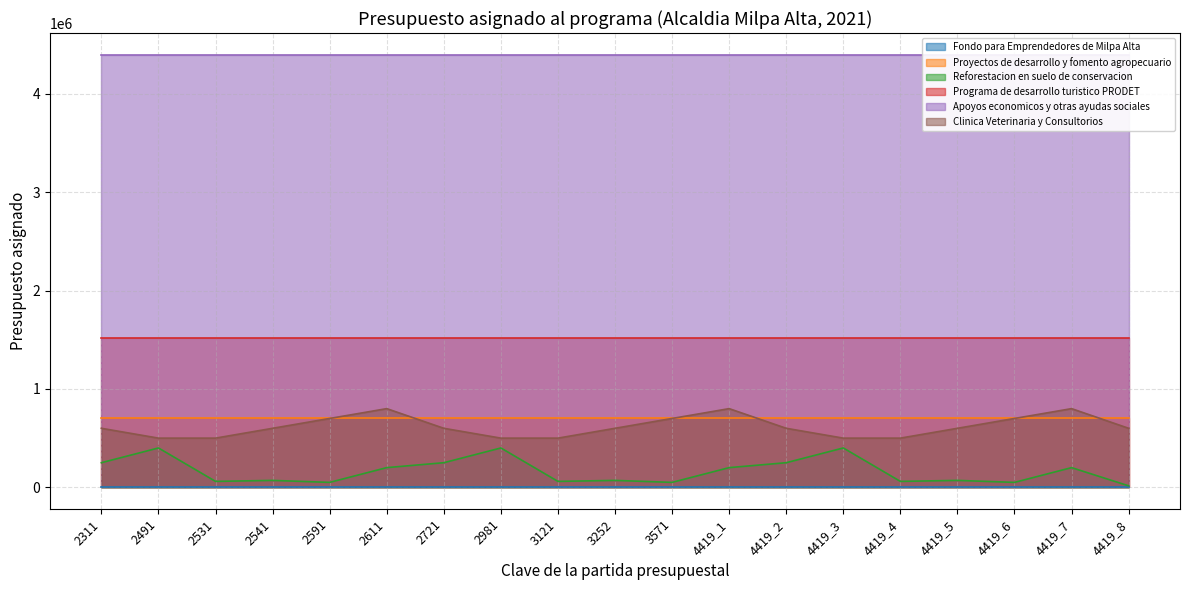

What is the average value of the Proyectos de desarrollo y fomento agropecuario series?

700000